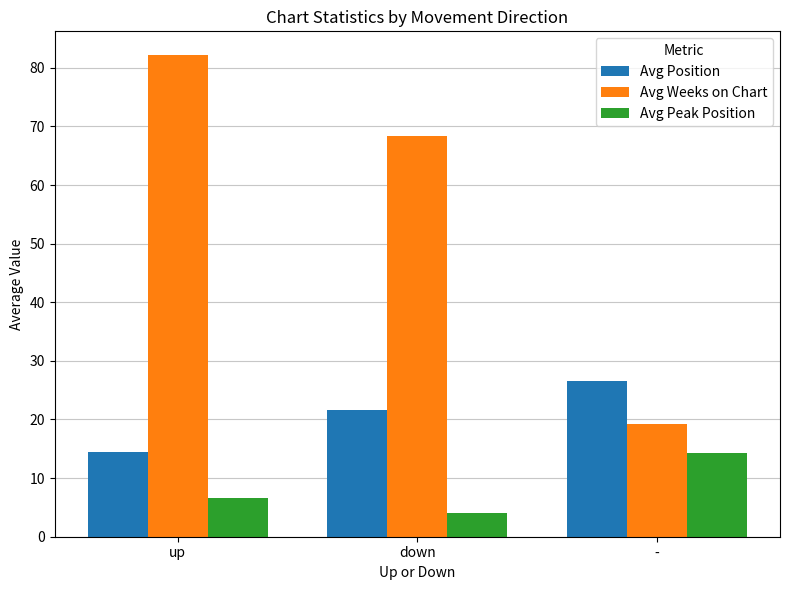

How many values in the Avg Weeks on Chart series are below 68?

1